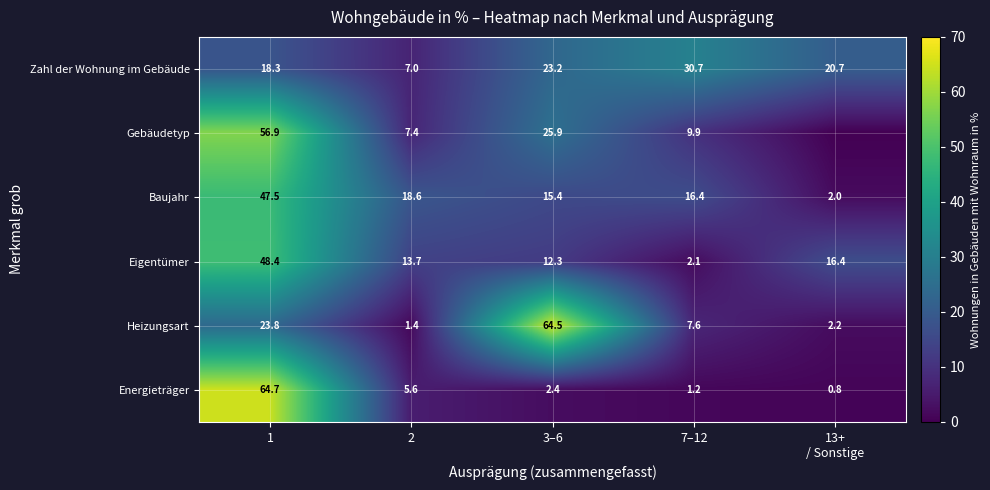

What is the lowest value of the Eigentümer series?

2.1